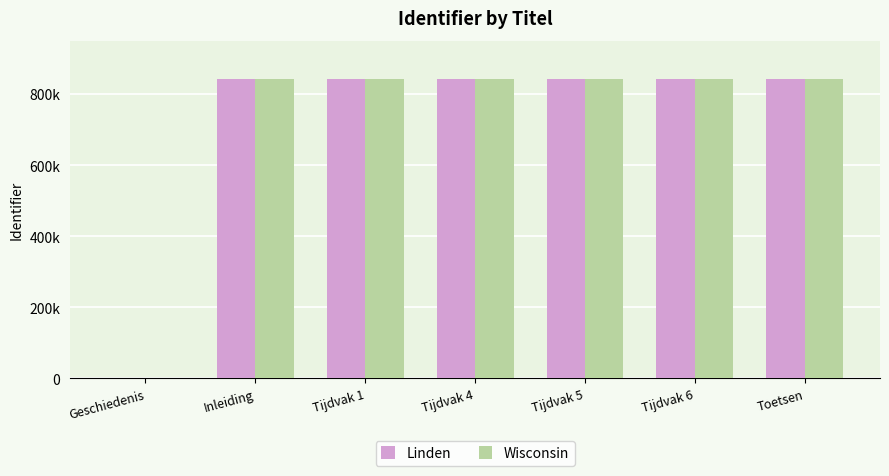

Rank the series at Inleiding from lowest to highest value.

Wisconsin, Linden